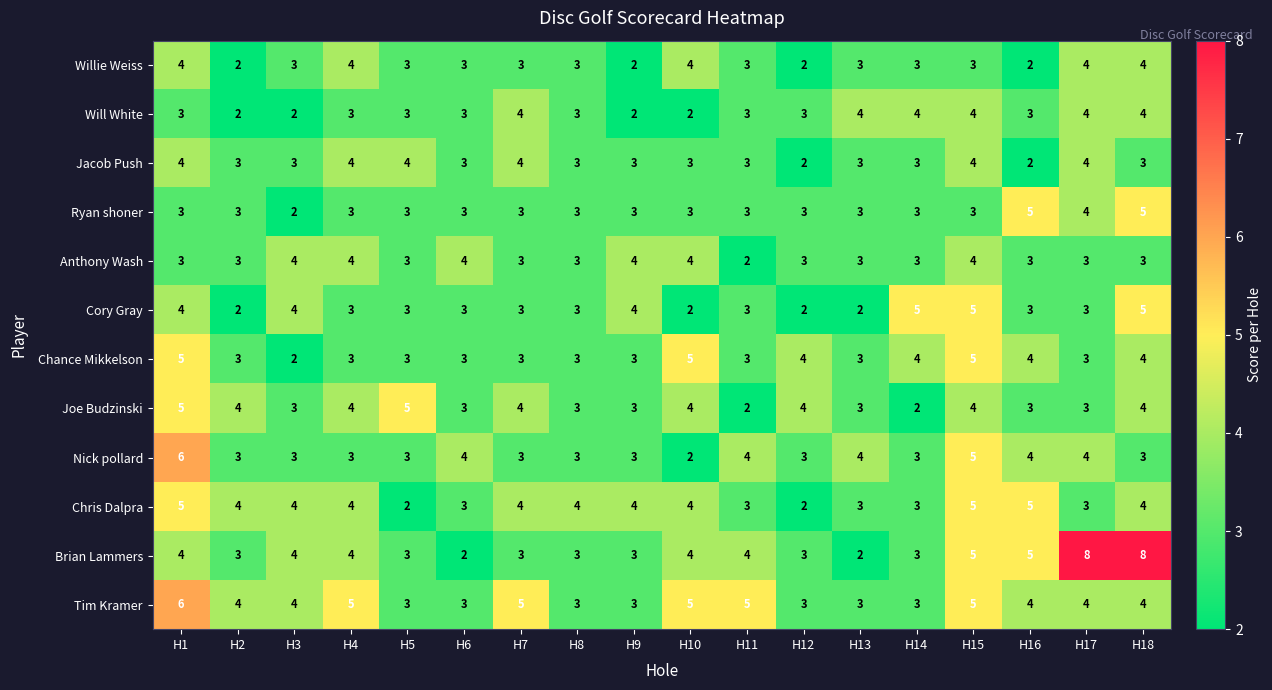

True or false: Nick pollard has a value of 1 at H18.

False